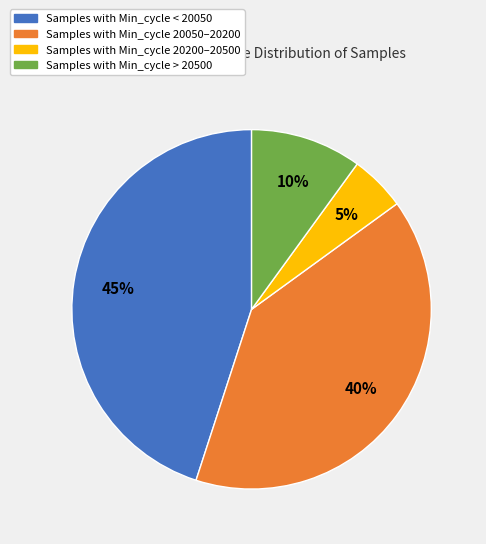

Does any single category account for the majority?

No